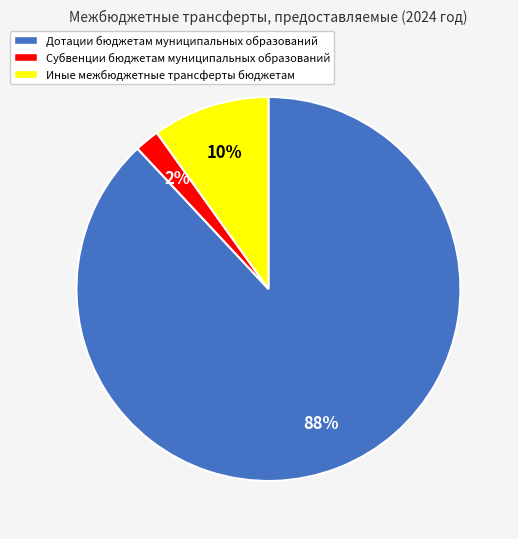

Which category has the smallest portion of the pie?

Субвенции бюджетам муниципальных образований